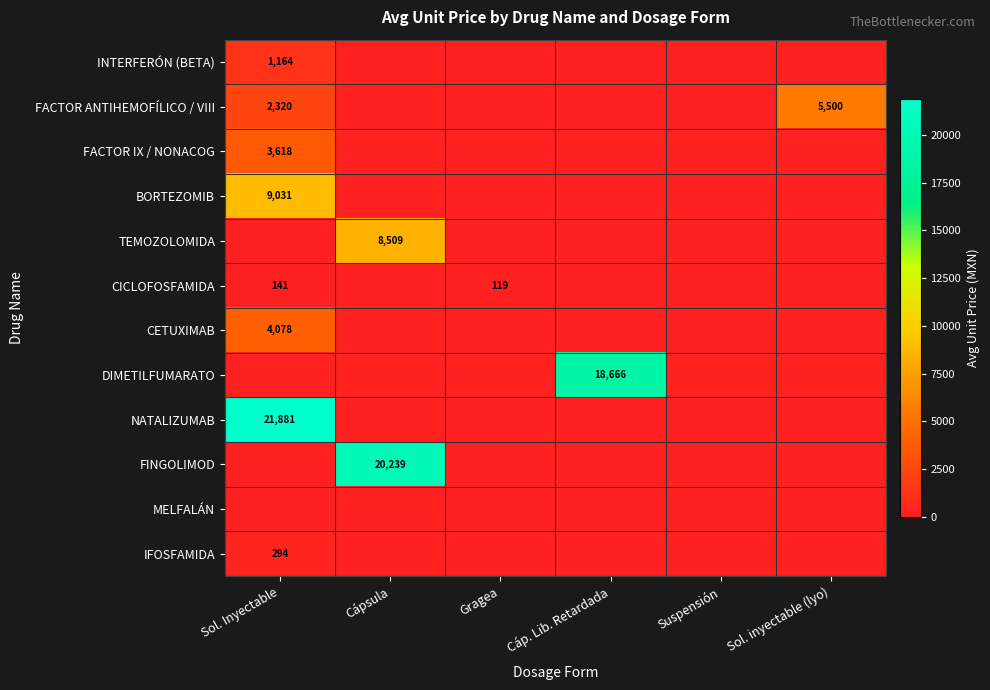

Is it true that CETUXIMAB equals 6861 at Sol. Inyectable?

False